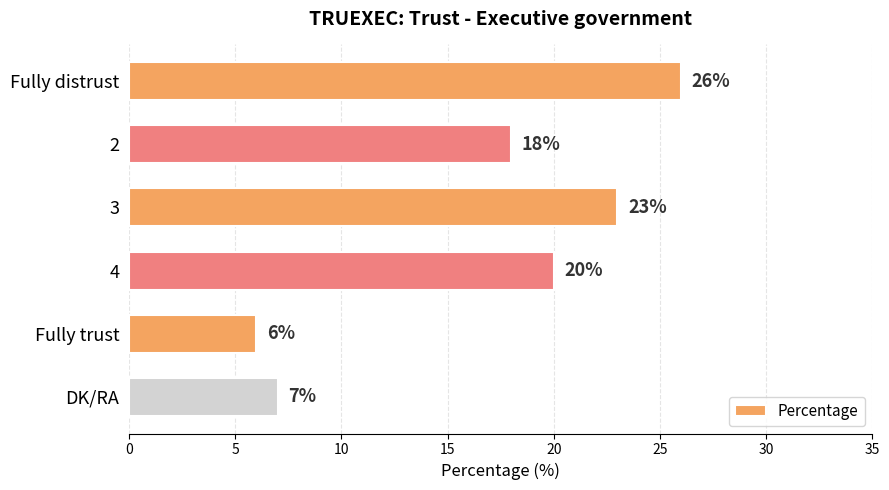

What is the difference between the second highest and second lowest values?

16